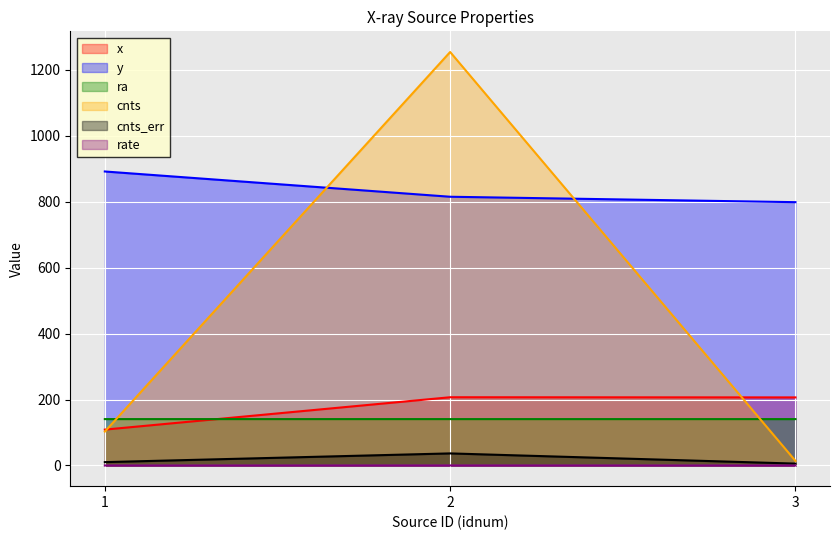

The value of y at 3 is 1079.0. True or false?

False